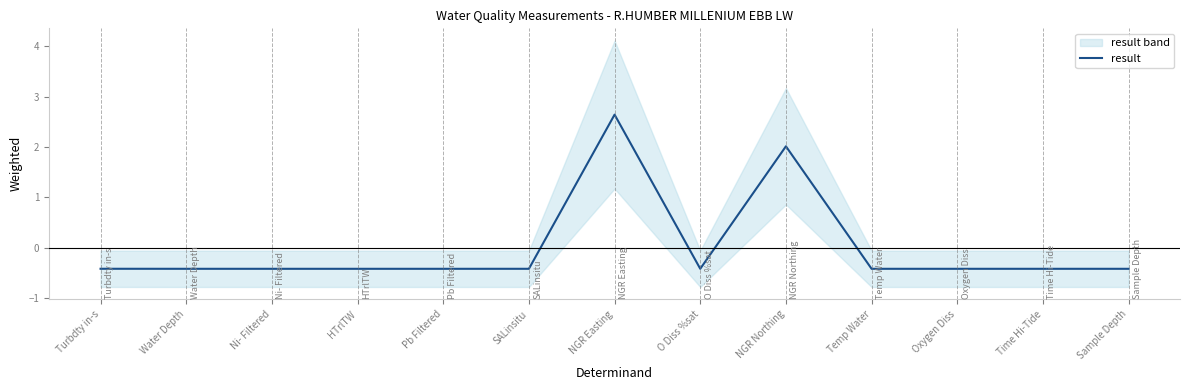

How many distinct data groups are displayed?

1